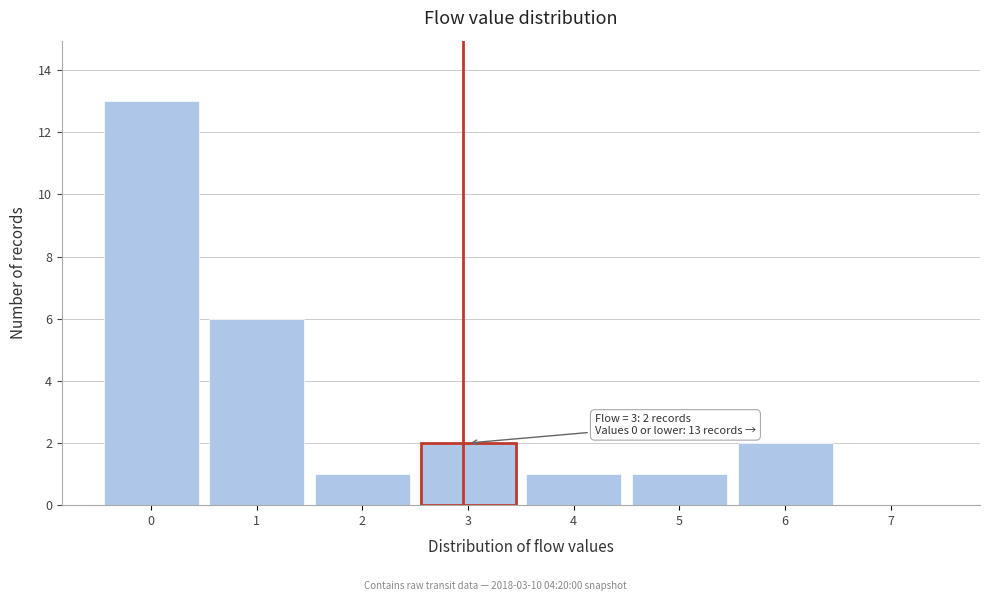

Over which range of the x-axis is the bar tallest?

-0.5 to 0.5